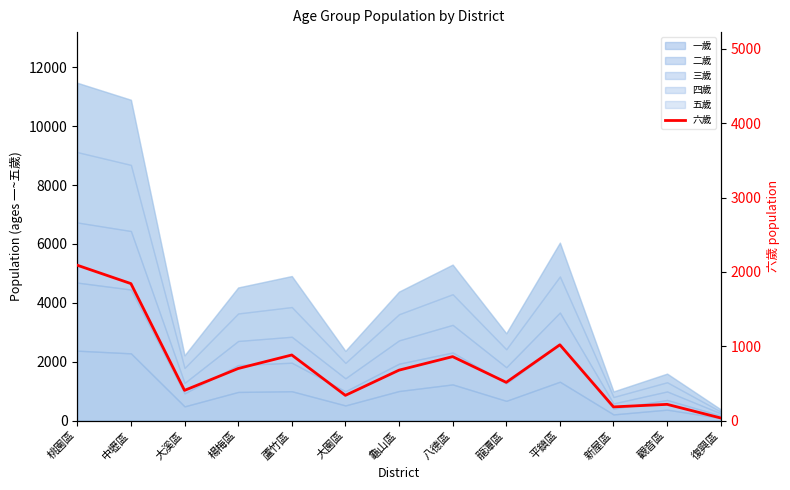

How many interior local peaks (higher than both neighbors) does the data have?

4